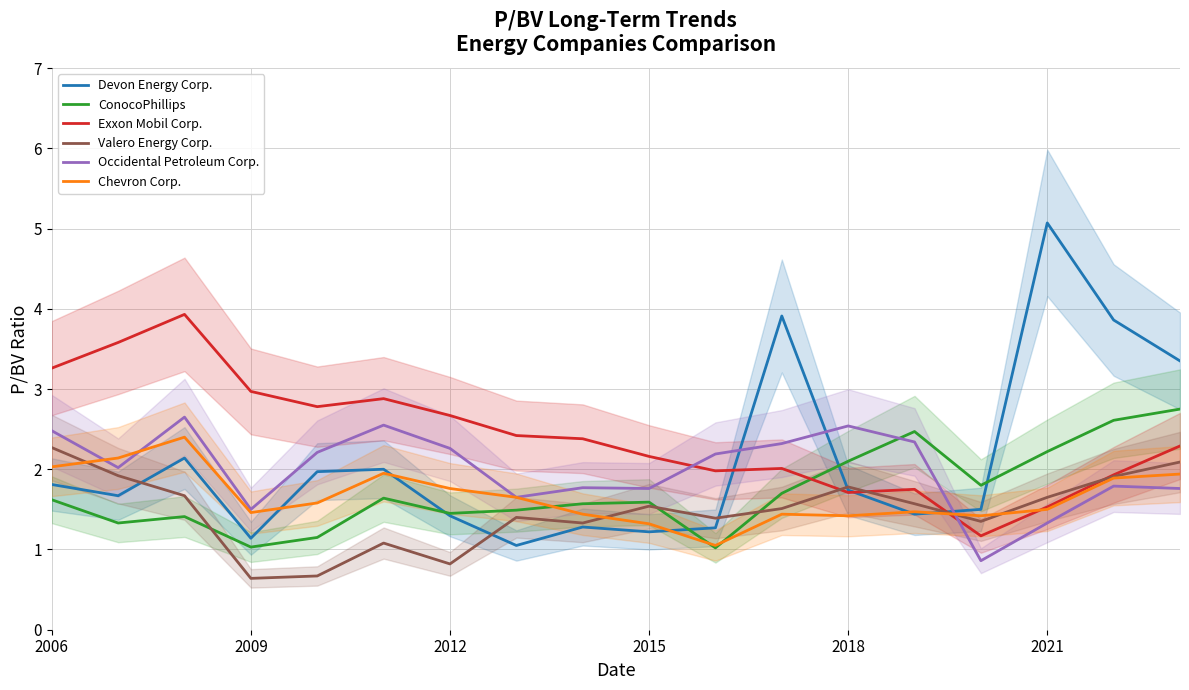

Does the chart have visible grid lines?

Yes